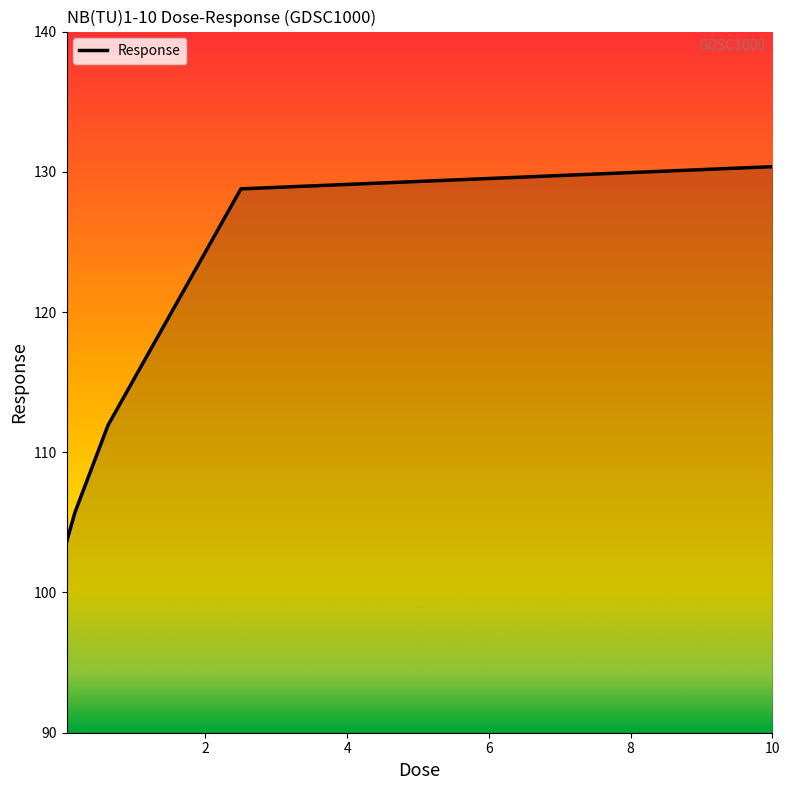

How many distinct data groups are displayed?

1